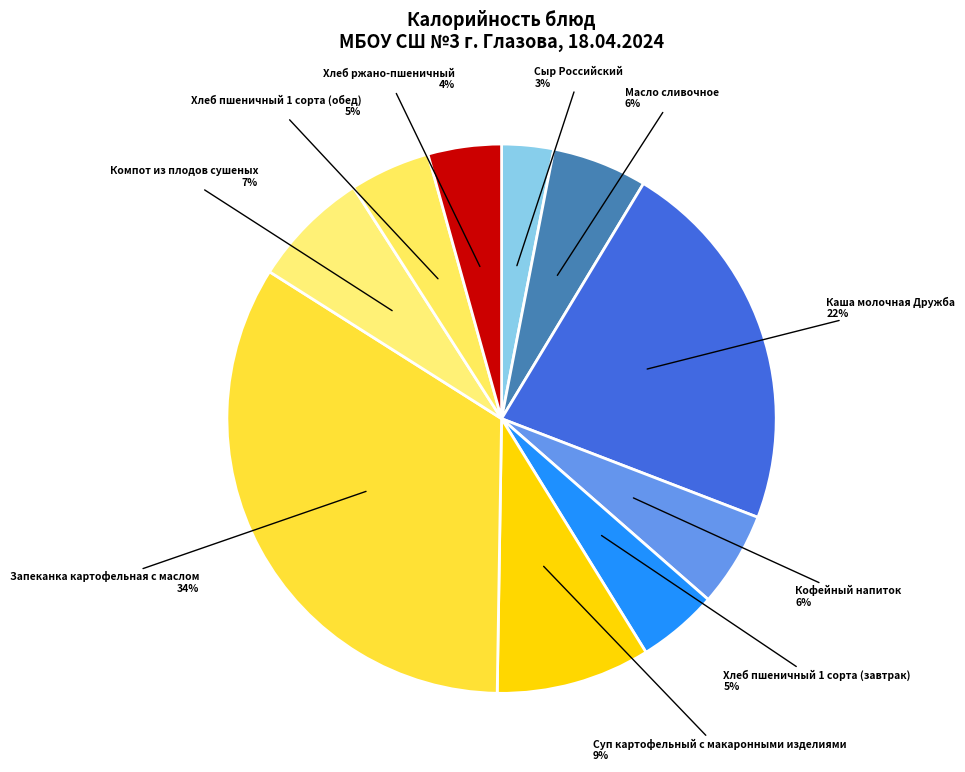

Which slice is the largest?

Запеканка картофельная с маслом